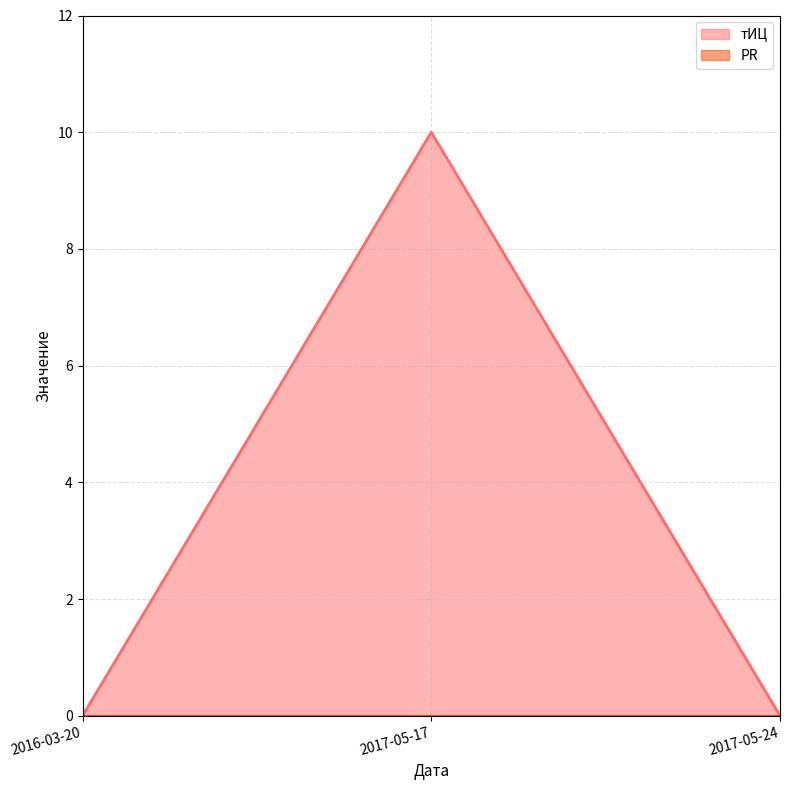

Reading right to left, extract all data points from this chart.

2017-05-24=0	2017-05-17=10	2016-03-20=0